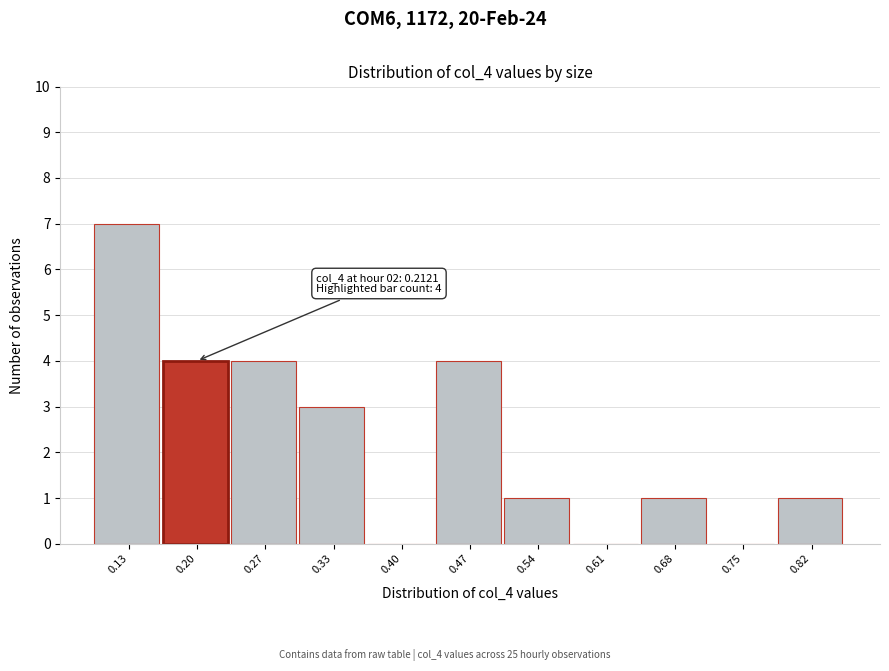

Reading right to left, transcribe all the data shown in this chart.

0.82=1	0.75=0	0.68=1	0.61=0	0.54=1	0.47=4	0.40=0	0.33=3	0.27=4	0.20=4	0.13=7